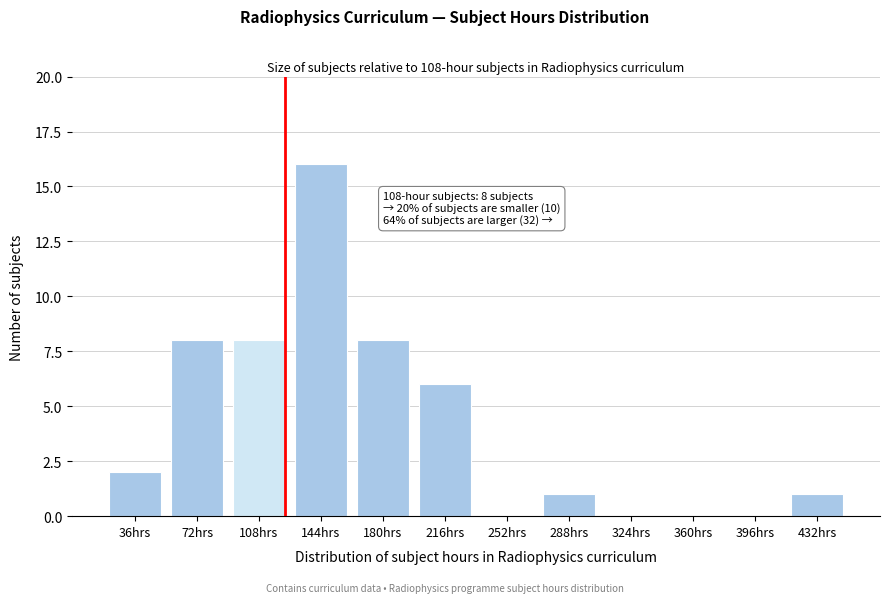

Reading right to left, list all the values displayed in this chart.

432hrs=1	396hrs=0	360hrs=0	324hrs=0	288hrs=1	252hrs=0	216hrs=6	180hrs=8	144hrs=16	108hrs=8	72hrs=8	36hrs=2